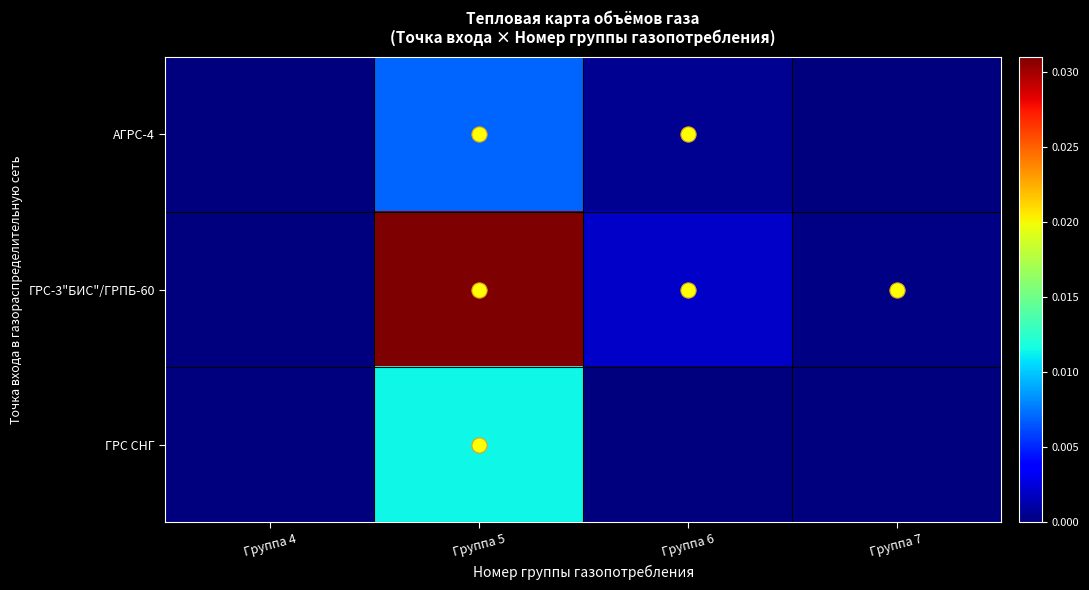

Which has a higher value, Группа 7 or Группа 6?

Группа 6